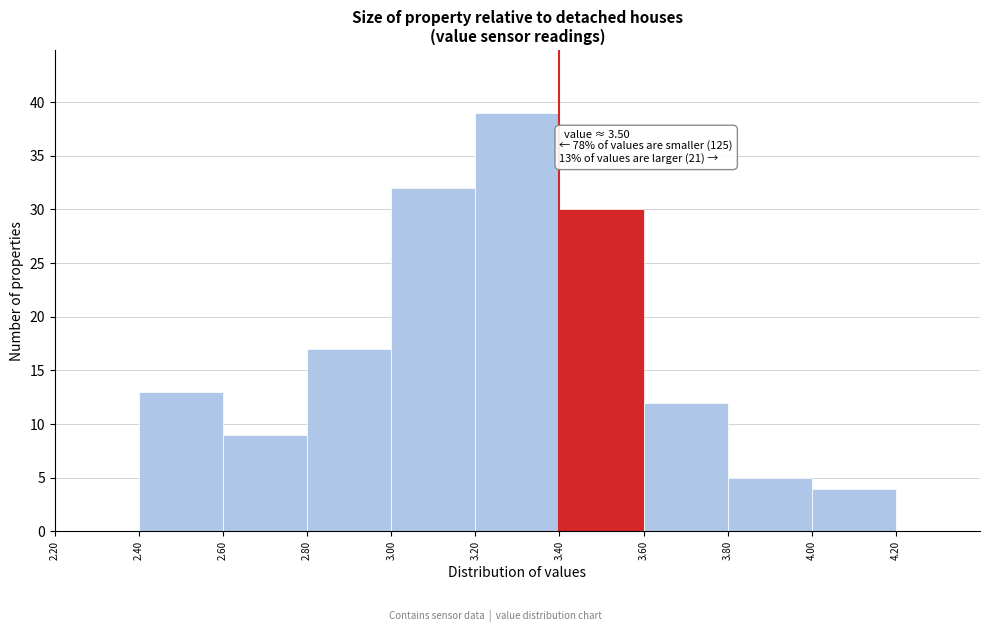

Which range on the x-axis has the tallest bar?

3.20 to 3.40